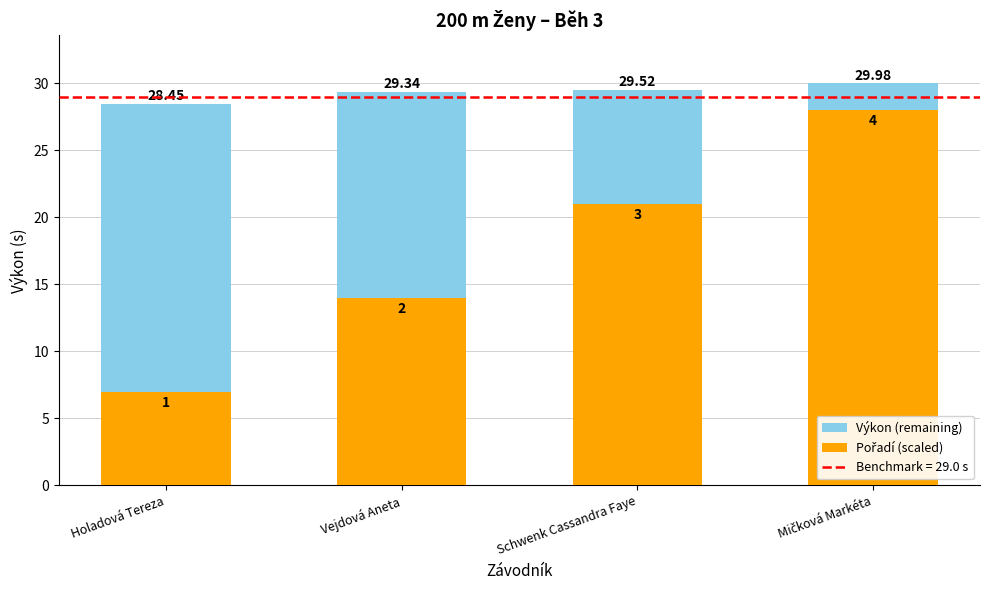

What is the lowest value of the Výkon (remaining) series?

2.0